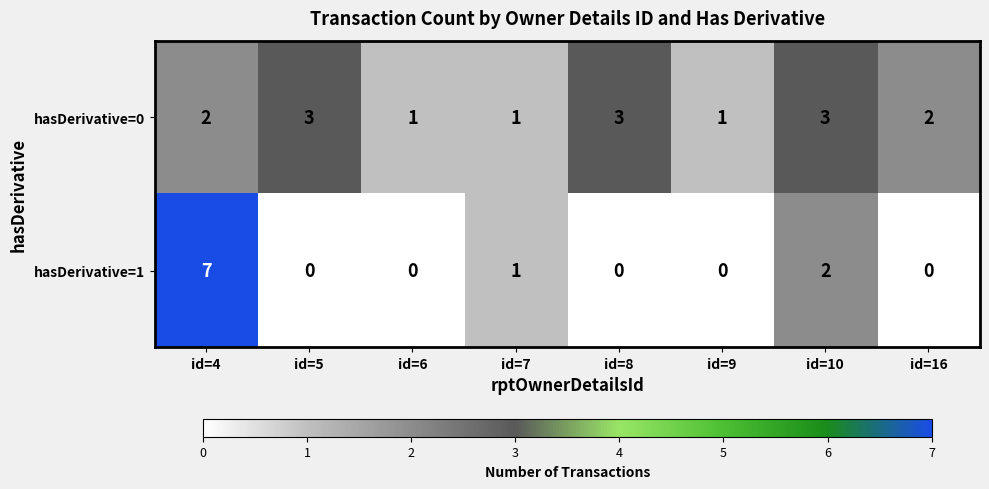

Reading right to left, extract all data points from this chart.

hasDerivative=0: id=16=2	id=10=3	id=9=1	id=8=3	id=7=1	id=6=1	id=5=3	id=4=2
hasDerivative=1: id=16=0	id=10=2	id=9=0	id=8=0	id=7=1	id=6=0	id=5=0	id=4=7